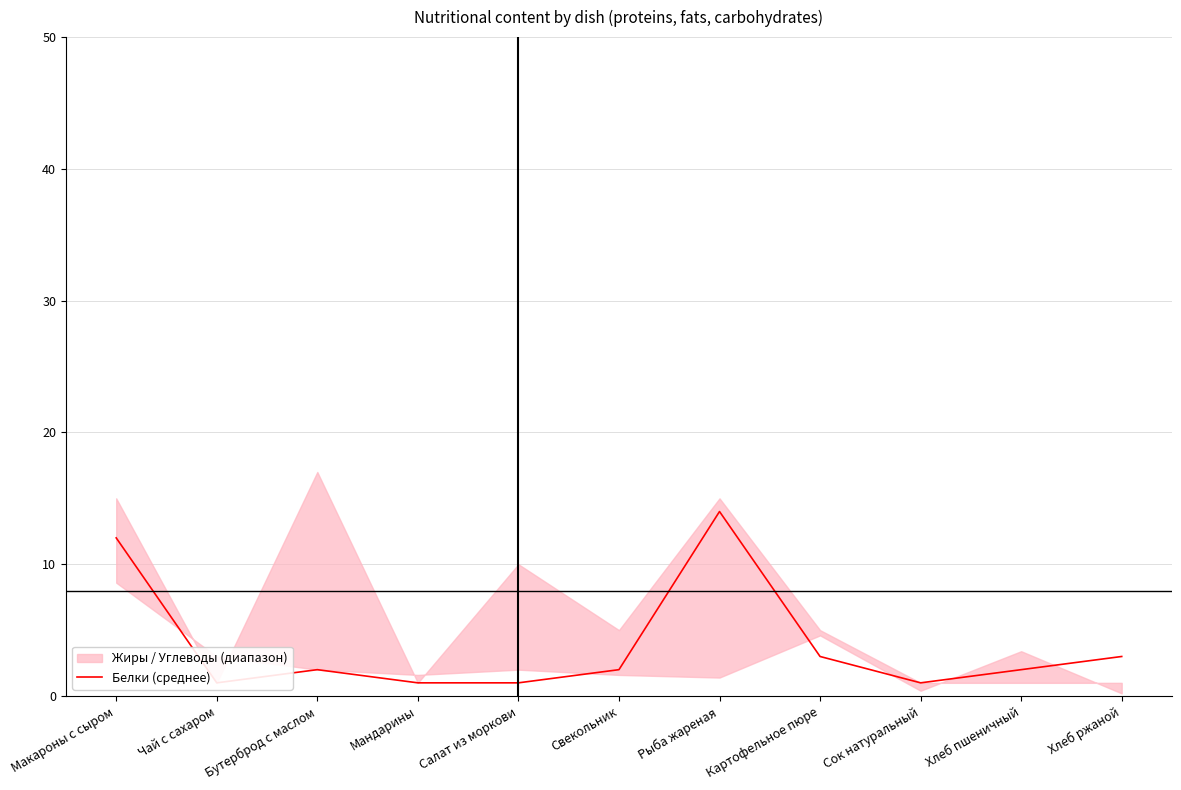

What is the value of the 2nd point from the left?

1